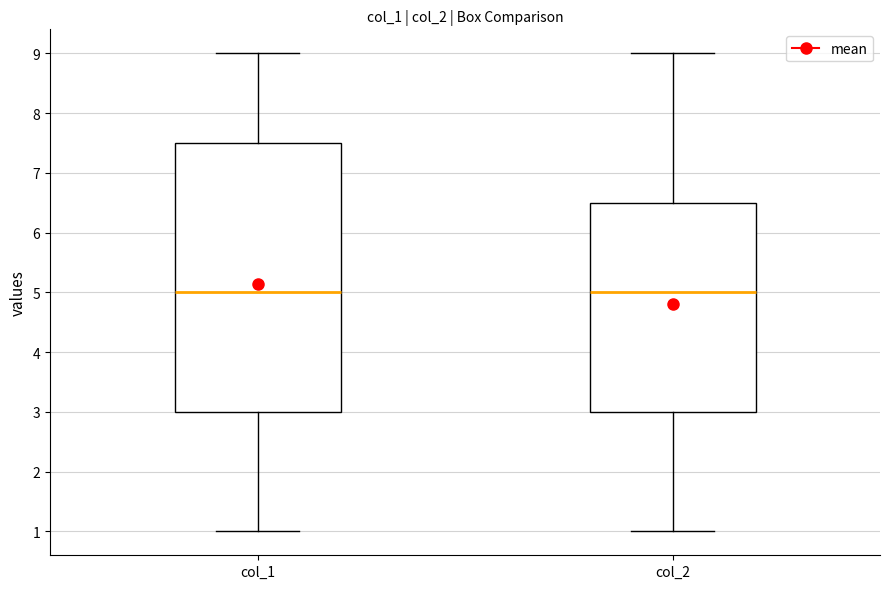

Reading left to right, read every box against the y-axis: the position of its median line, the range the box covers, and the ends of its whiskers. The values are not printed on the chart, so give them approximately, as read against the axis.

col_1: median 5.0, box 3.0 to 7.5, whiskers 1.0 to 9.0
col_2: median 5.0, box 3.0 to 6.5, whiskers 1.0 to 9.0